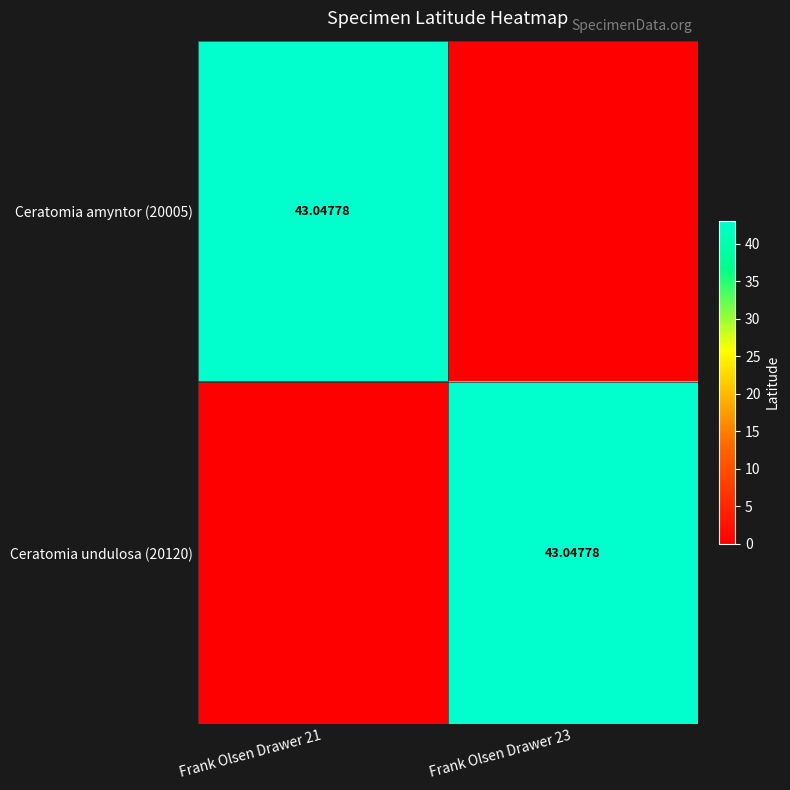

Which series has the largest total across all categories?

Ceratomia amyntor (20005)